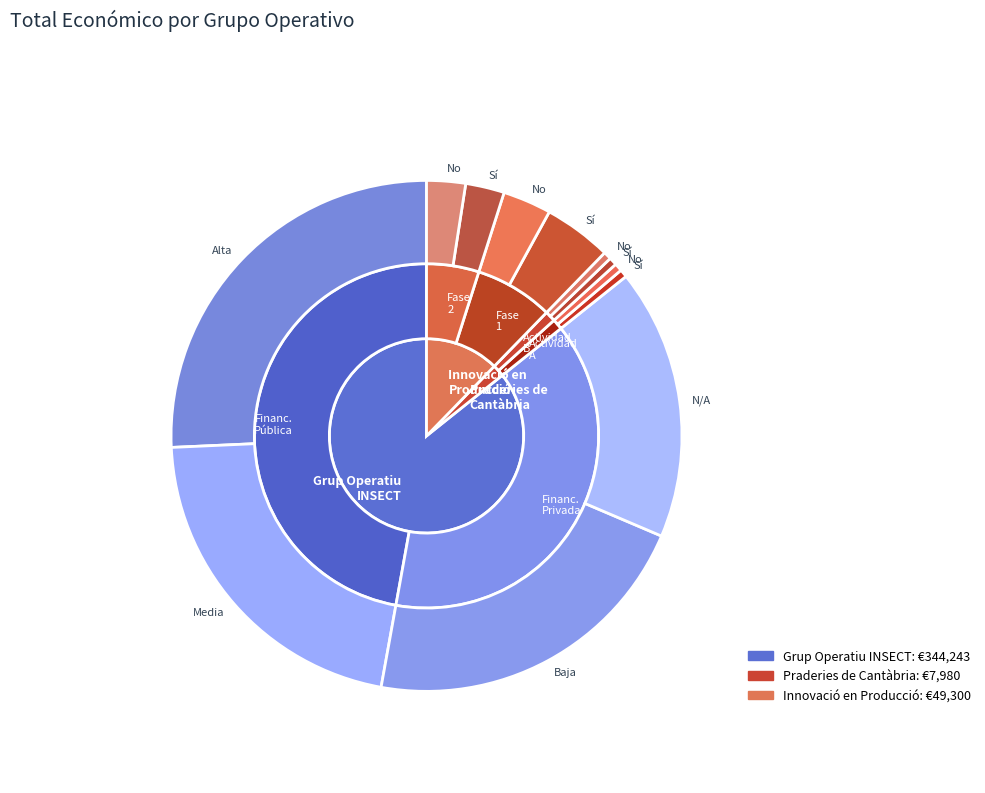

To the nearest percent, what is the difference between the largest and smallest slice percentages?

84%